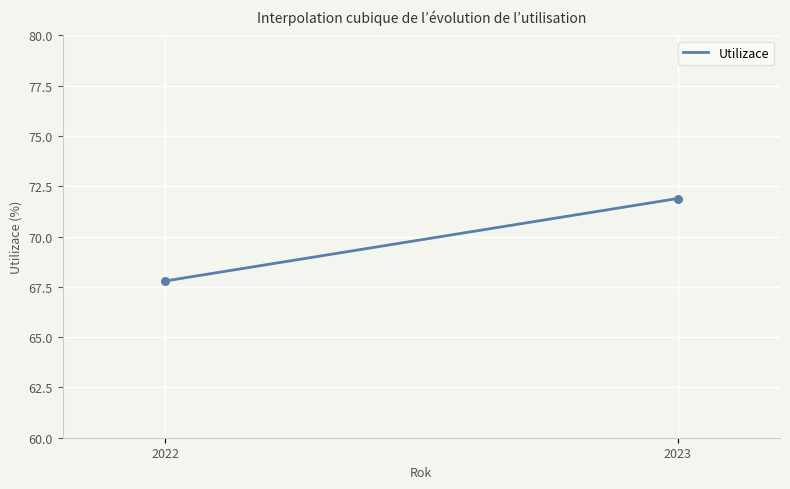

What is the difference between the maximum and minimum values?

4.1